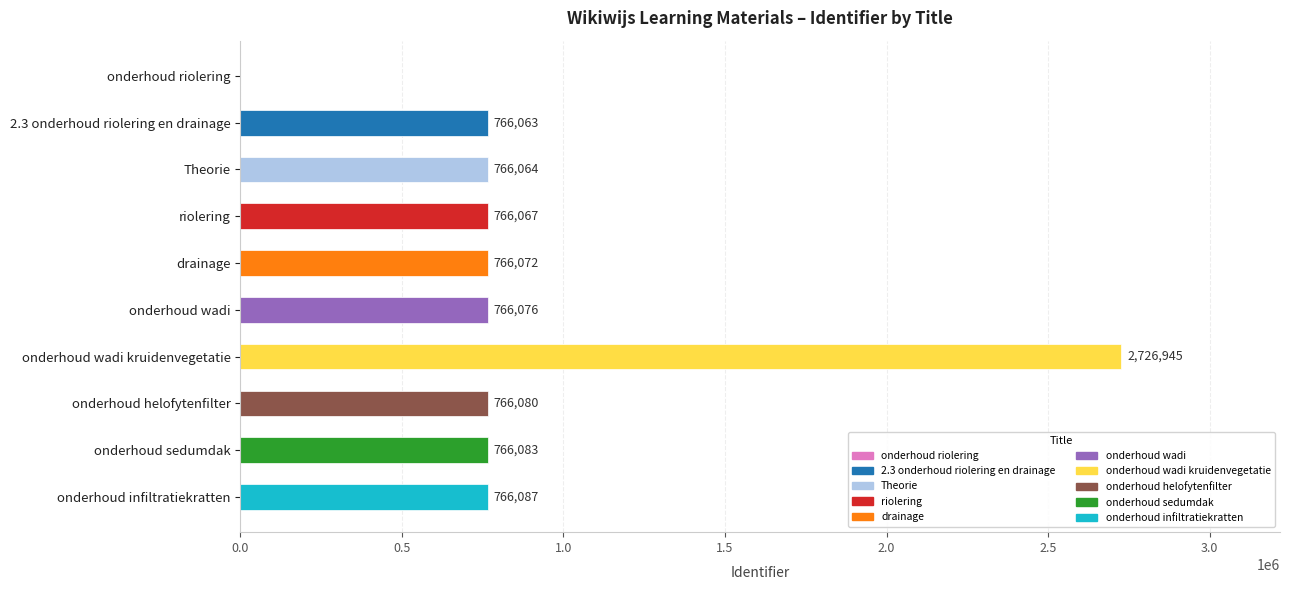

Reading top to bottom, extract all data points from this chart.

onderhoud riolering=0	2.3 onderhoud riolering en drainage=766063	Theorie=766064	riolering=766067	drainage=766072	onderhoud wadi=766076	onderhoud wadi kruidenvegetatie=2726945	onderhoud helofytenfilter=766080	onderhoud sedumdak=766083	onderhoud infiltratiekratten=766087